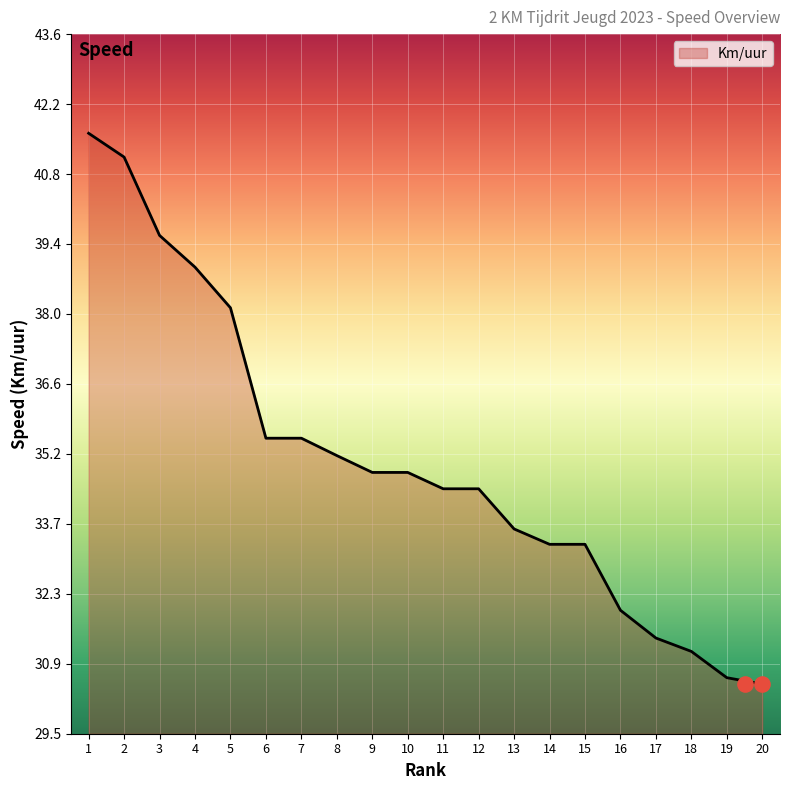

What is the minimum value for Km/uur?

30.5